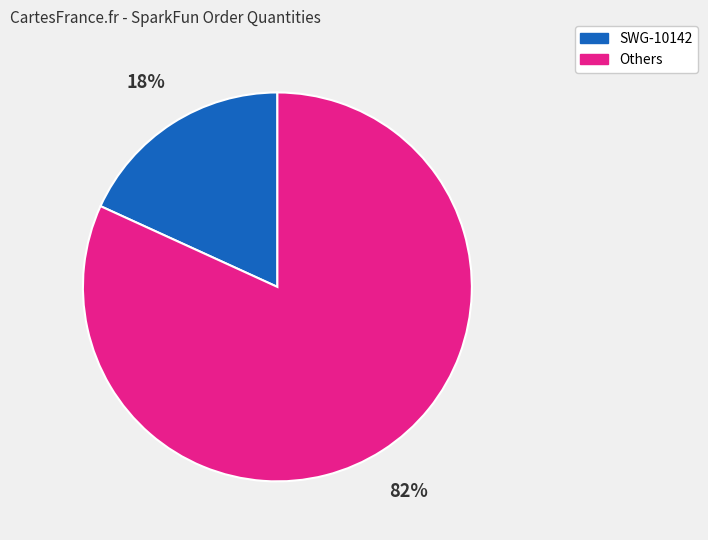

Is it true that Others is 82% of the pie?

True